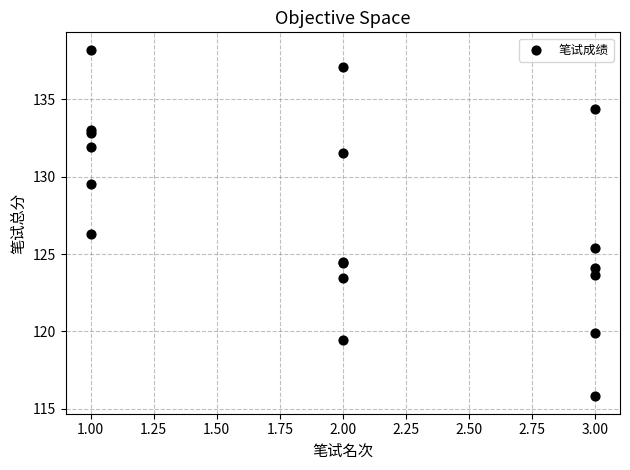

What Y value in the scatter plot is closest to 127?

126.3